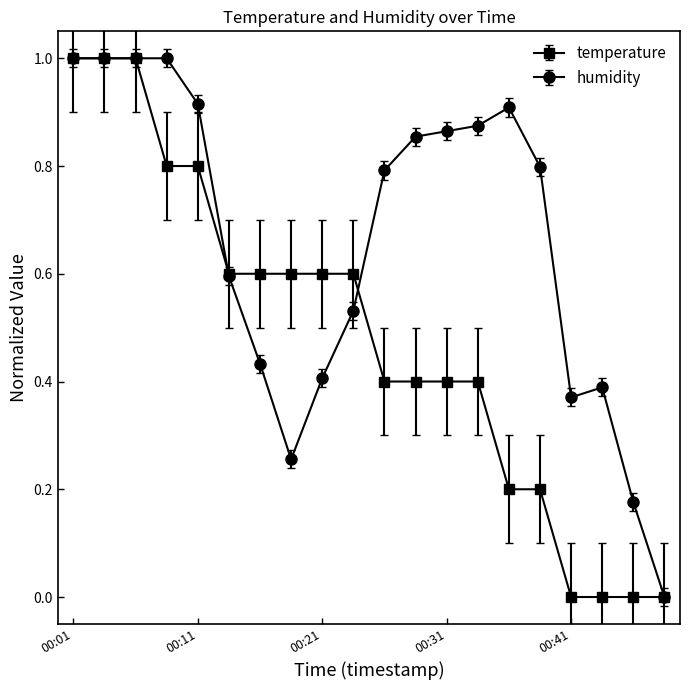

What is the maximum value shown in the chart?

1.0